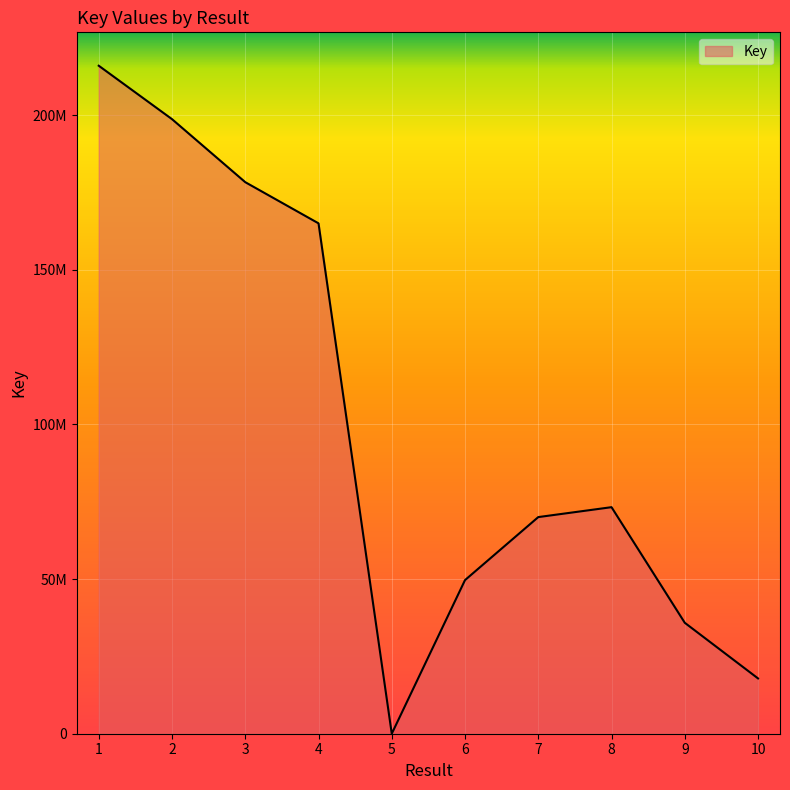

Rank the categories by value from lowest to highest.

5, 10, 9, 6, 7, 8, 4, 3, 2, 1